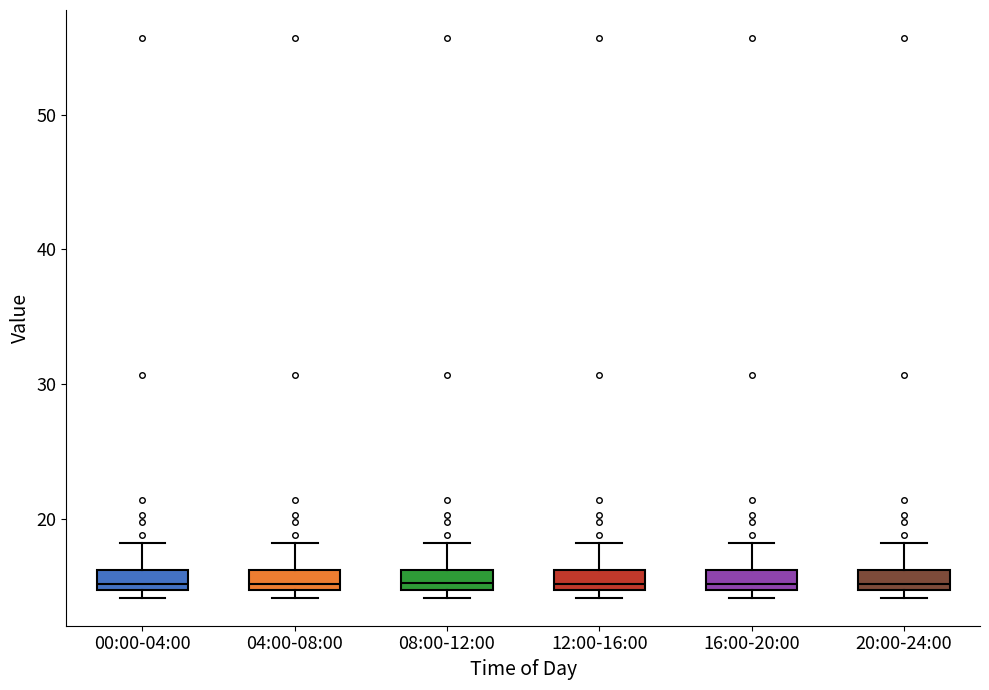

Reading left to right, read every box against the y-axis: the position of its median line, the range the box covers, and the ends of its whiskers. The values are not printed on the chart, so give them approximately, as read against the axis.

00:00-04:00: median 15 (just above the box's lower edge), box 15 to 16, whiskers 14 to 18
04:00-08:00: median 15 (just above the box's lower edge), box 15 to 16, whiskers 14 to 18
08:00-12:00: median 15 (just above the box's lower edge), box 15 to 16, whiskers 14 to 18
12:00-16:00: median 15 (just above the box's lower edge), box 15 to 16, whiskers 14 to 18
16:00-20:00: median 15 (just above the box's lower edge), box 15 to 16, whiskers 14 to 18
20:00-24:00: median 15 (just above the box's lower edge), box 15 to 16, whiskers 14 to 18